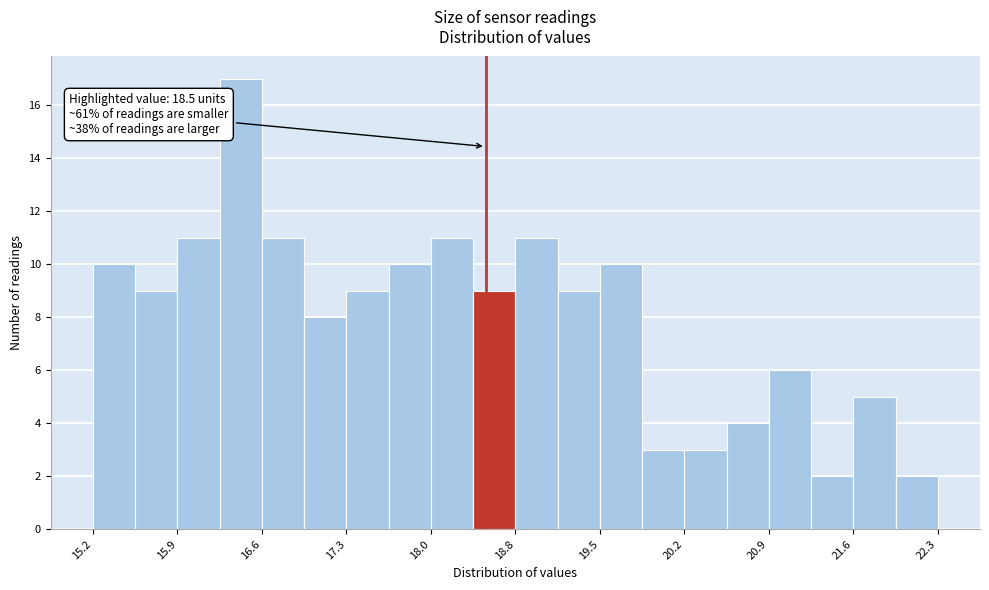

Around what value on the x-axis is the tallest bar? Give the approximate position of its centre, as read against the axis.

16.4